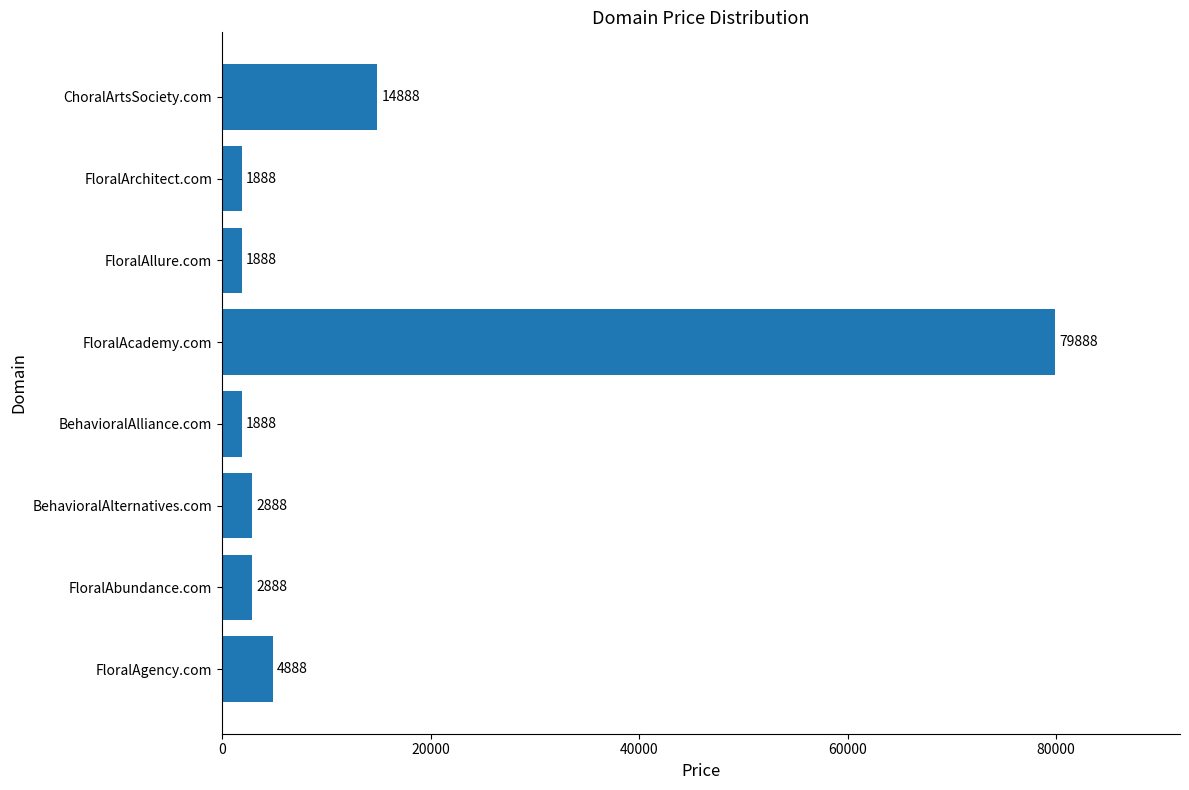

Reading bottom to top, list all the values displayed in this chart.

4888	2888	2888	1888	79888	1888	1888	14888